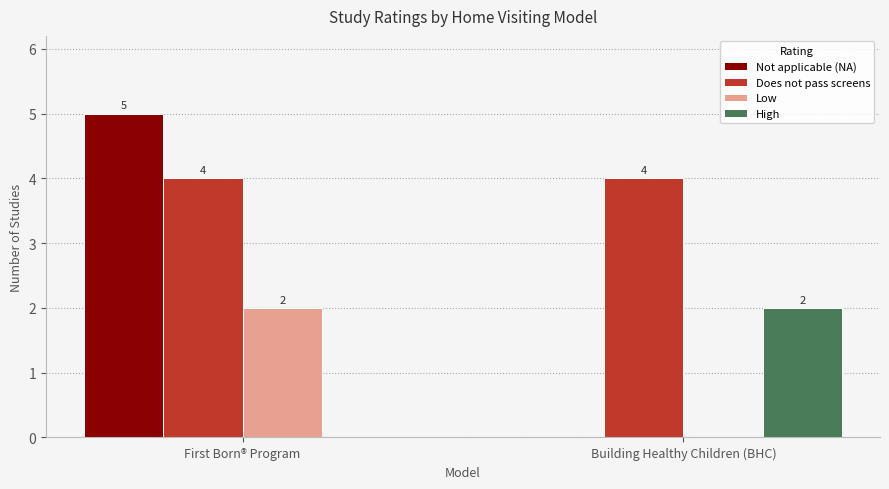

What is the greatest value displayed?

5